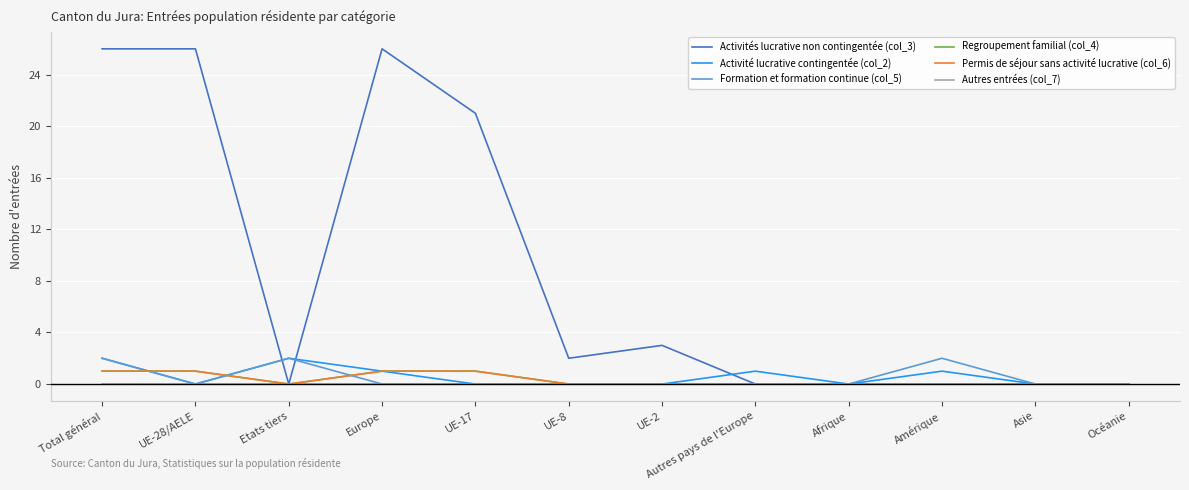

Does the chart have visible grid lines?

Yes